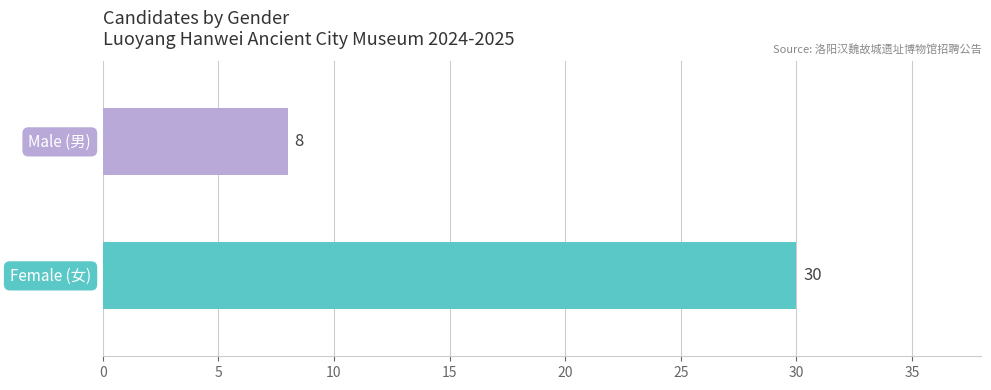

What is the maximum value shown in the chart?

30